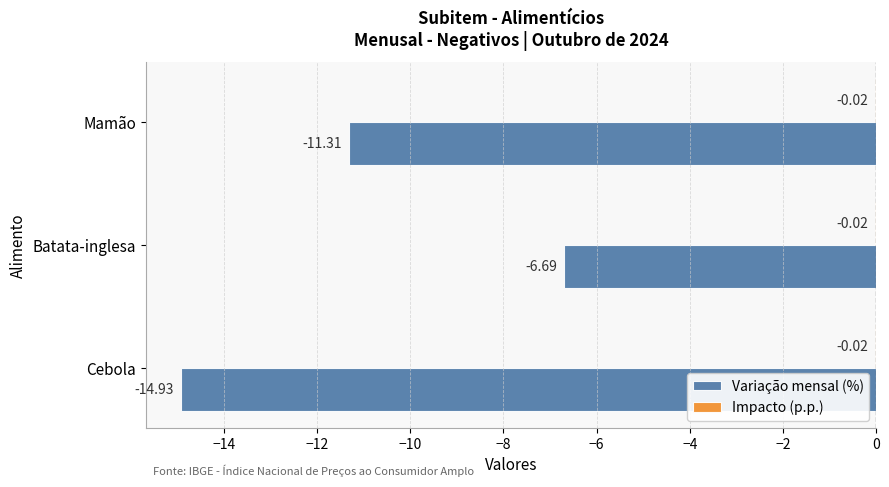

At which label does Variação mensal (%) reach its peak?

Batata-inglesa